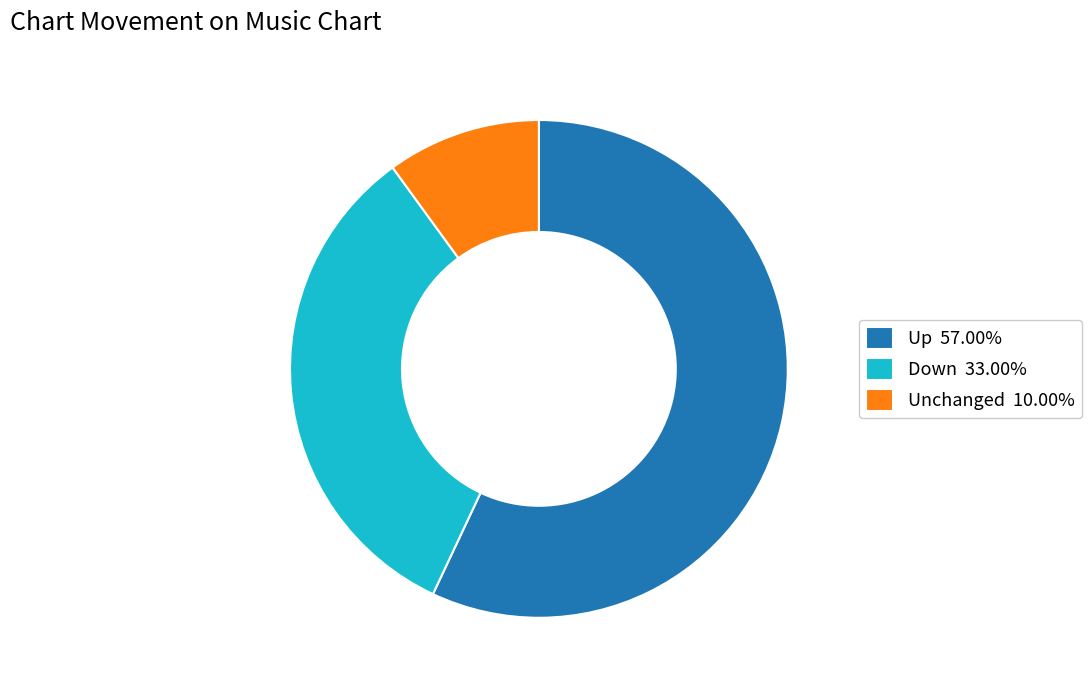

Approximately how many times larger is the value at Up 57.00% compared to Unchanged 10.00%?

5.7